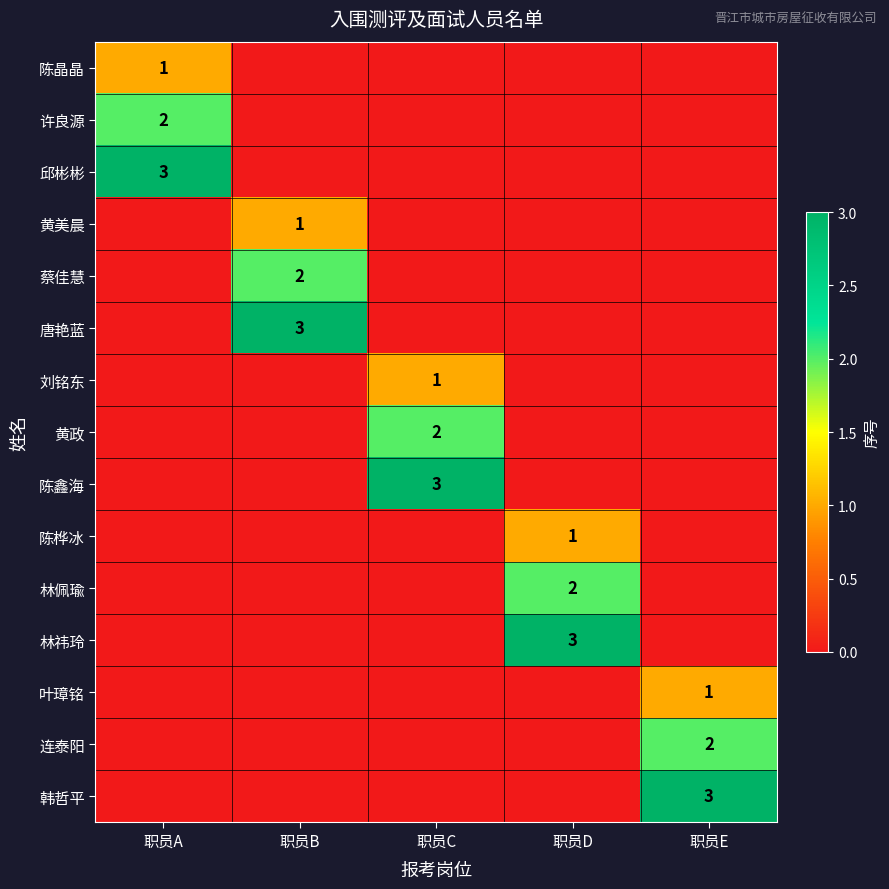

At 职员A, list the series in order from smallest to largest.

黄美晨, 蔡佳慧, 唐艳蓝, 刘铭东, 黄政, 陈鑫海, 陈桦冰, 林佩瑜, 林祎玲, 叶璋铭, 连泰阳, 韩哲平, 陈晶晶, 许良源, 邱彬彬